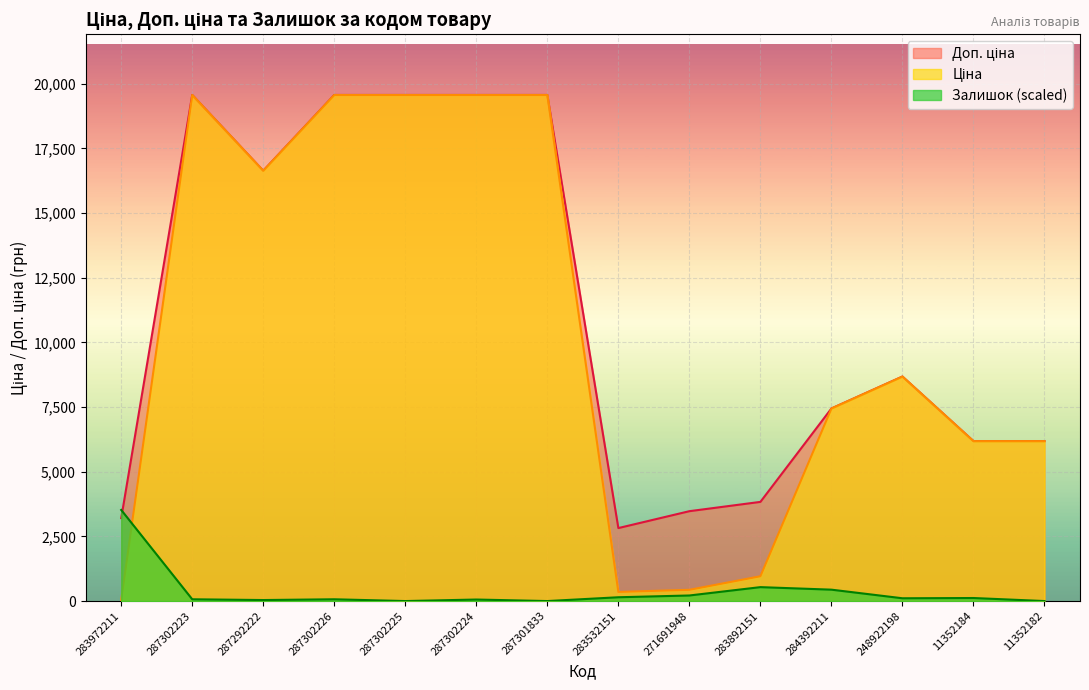

Which category has the lowest value across all series?

287302225